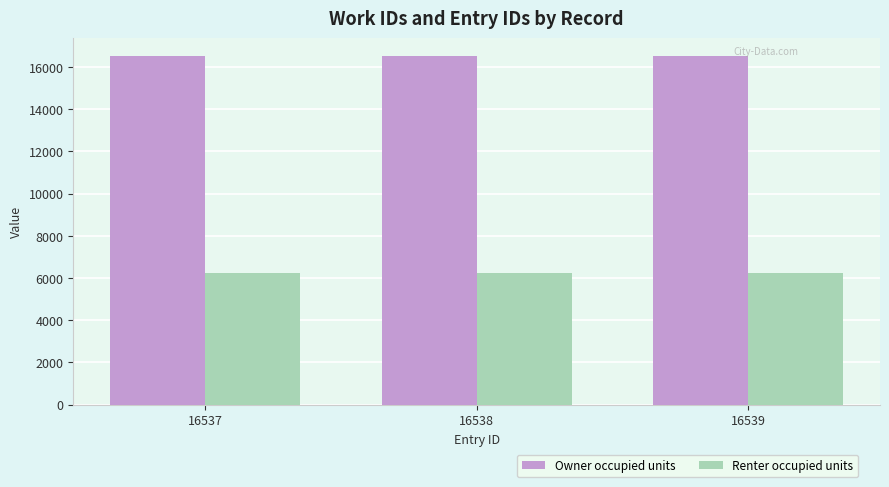

What are all the series names shown in the legend?

Owner occupied units, Renter occupied units